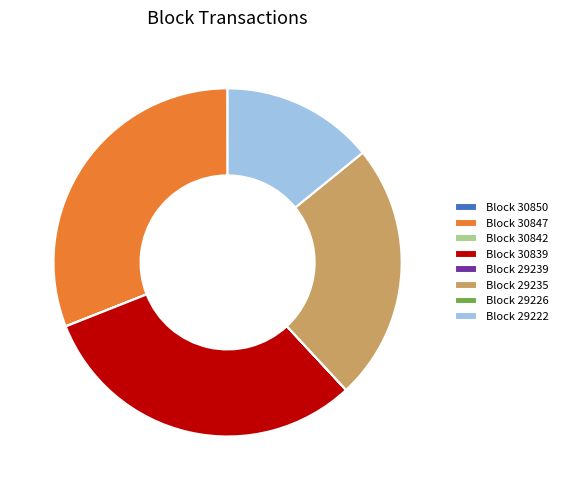

The Block 29222 slice represents 14% of the pie. True or false?

True